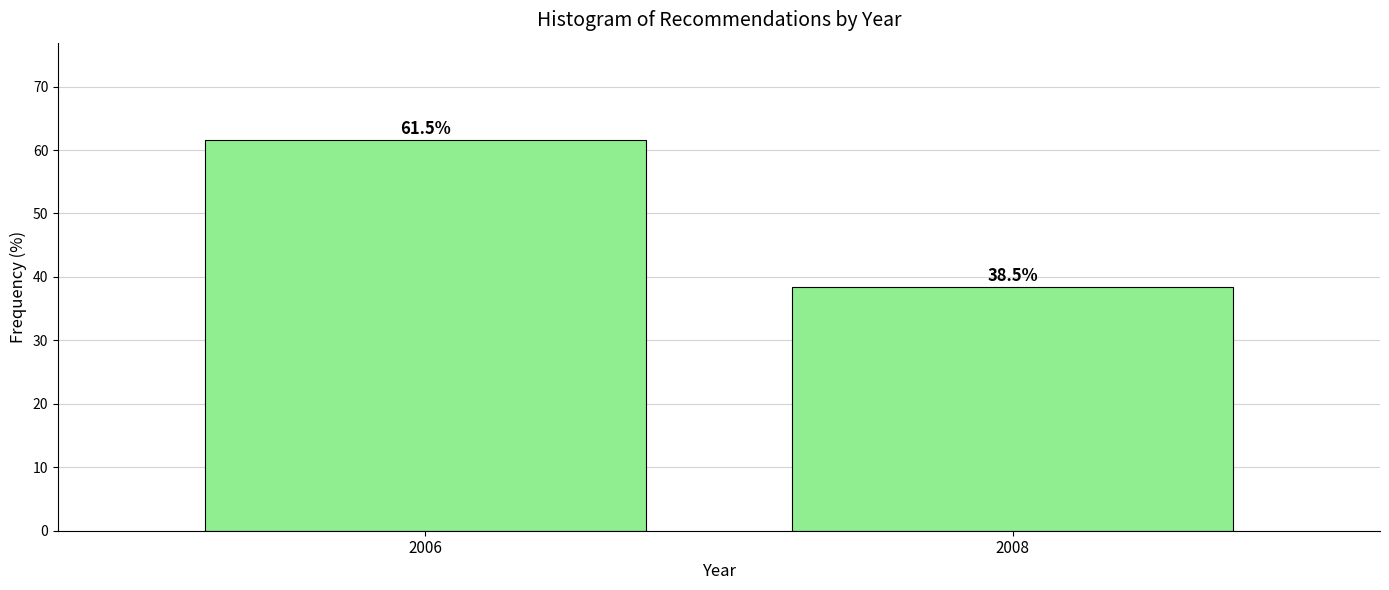

Reading left to right, what are all the values shown in this chart?

61.5	38.5